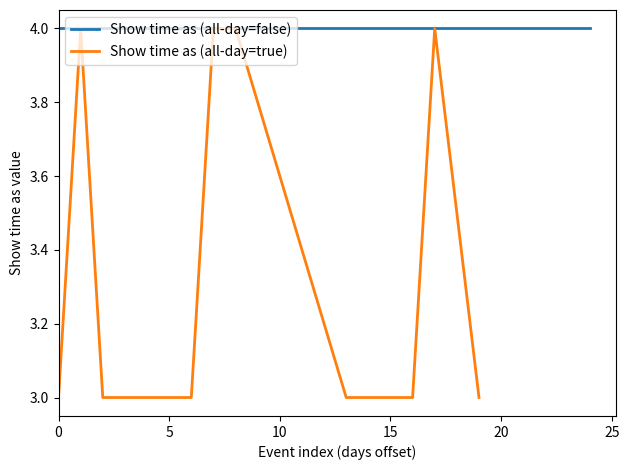

True or false: there are more than 2 points higher than both neighbors.

False